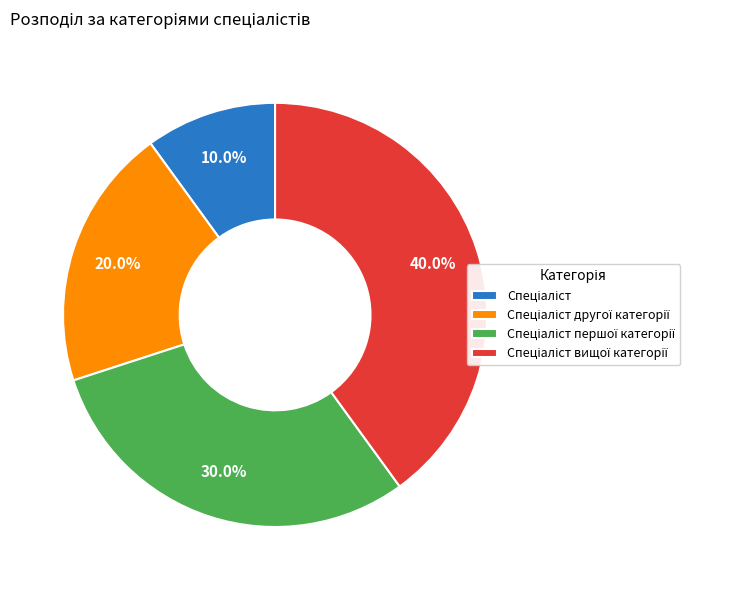

Is there a majority slice in this chart?

No